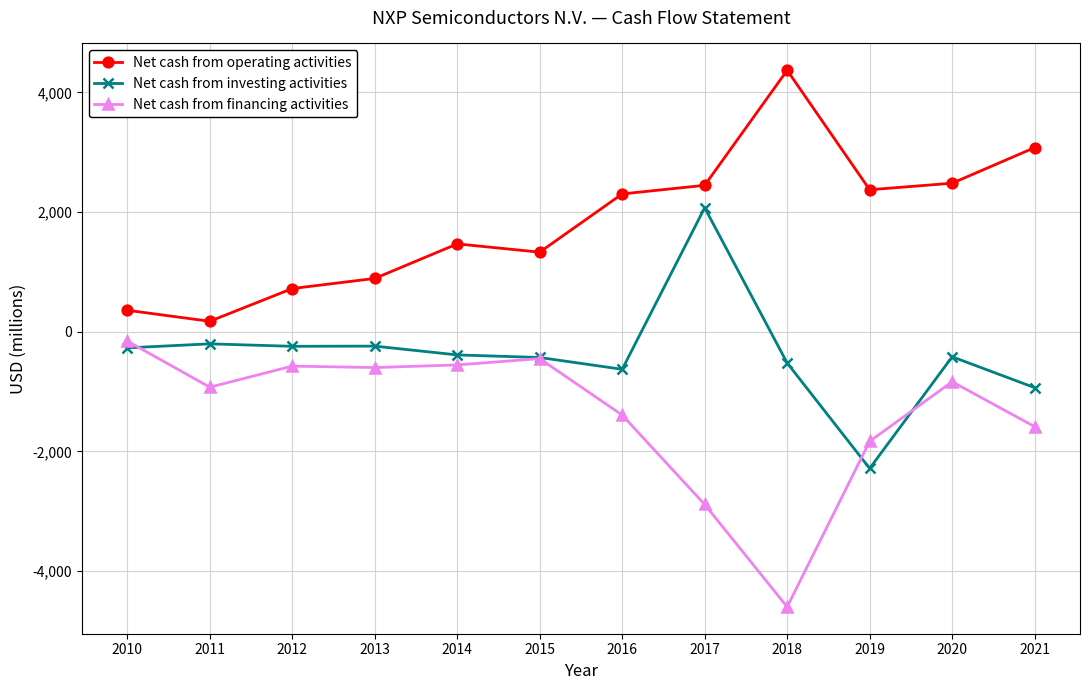

Does the chart have visible grid lines?

Yes